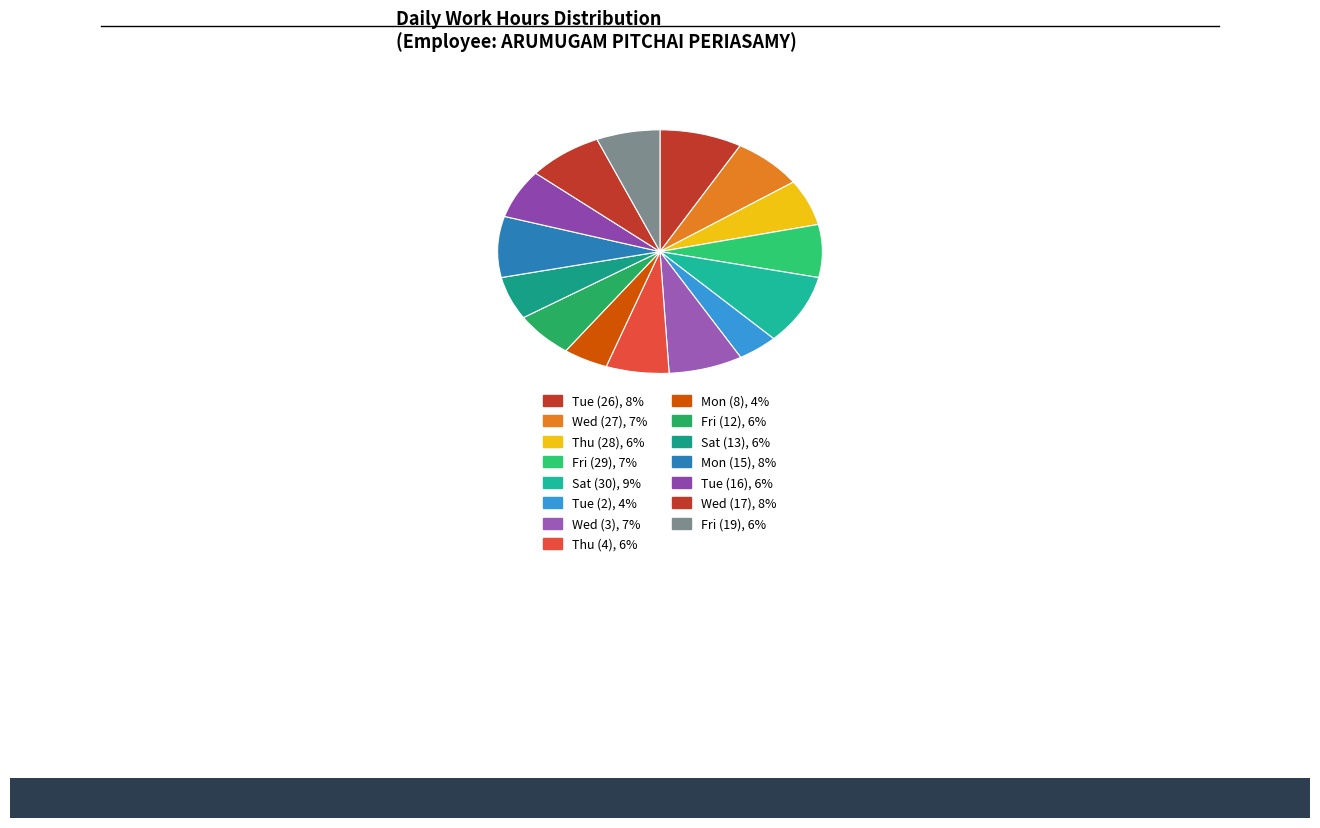

Count the number of slices in the pie.

15